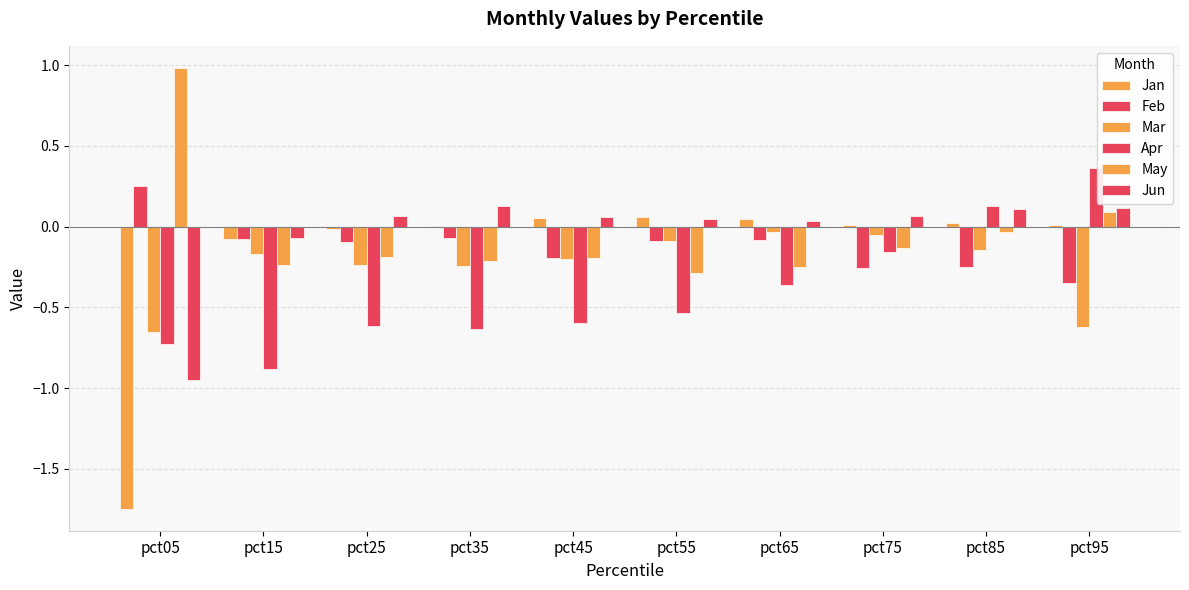

The value of Apr at pct15 is -0.9. True or false?

True